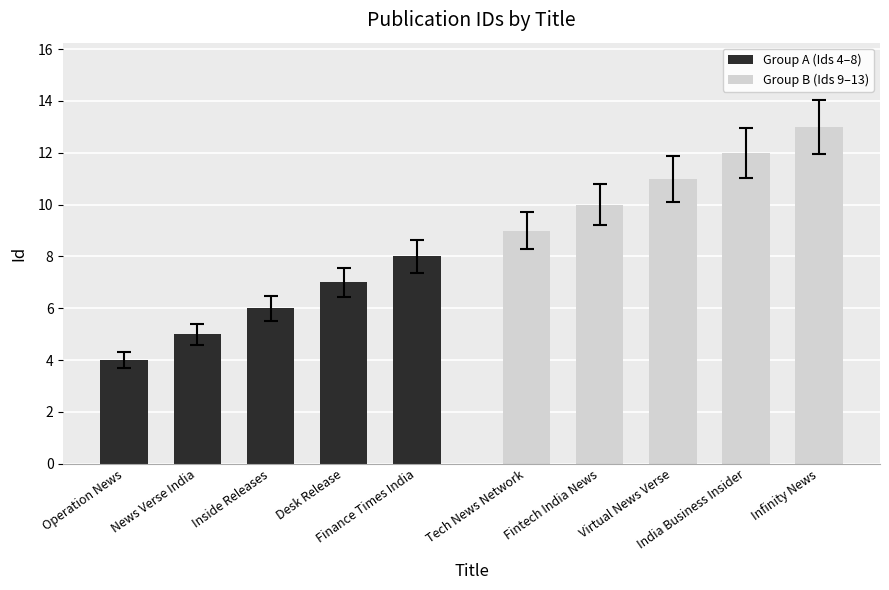

List the labels in order of Group A (Ids 4–8) value, smallest first.

Operation News, News Verse India, Inside Releases, Desk Release, Finance Times India